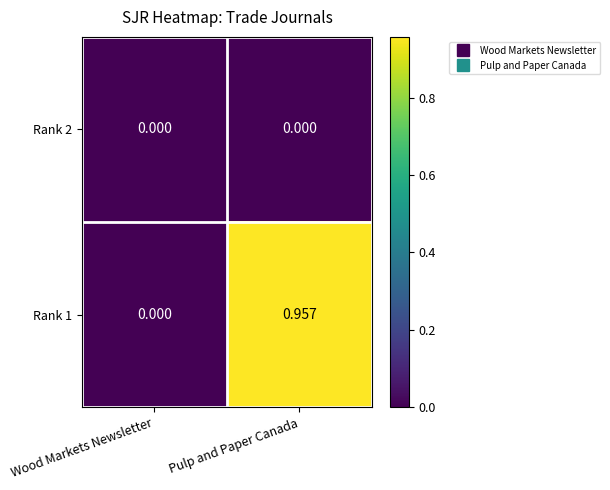

List the series in order of their peak value, highest first.

Rank 1, Rank 2